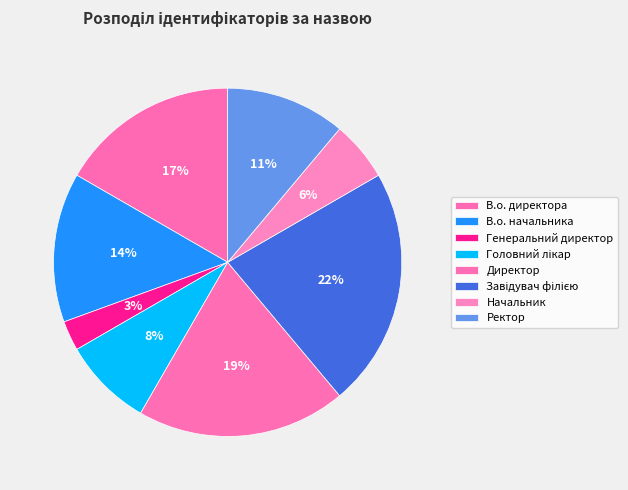

How many segments does this pie chart have?

8